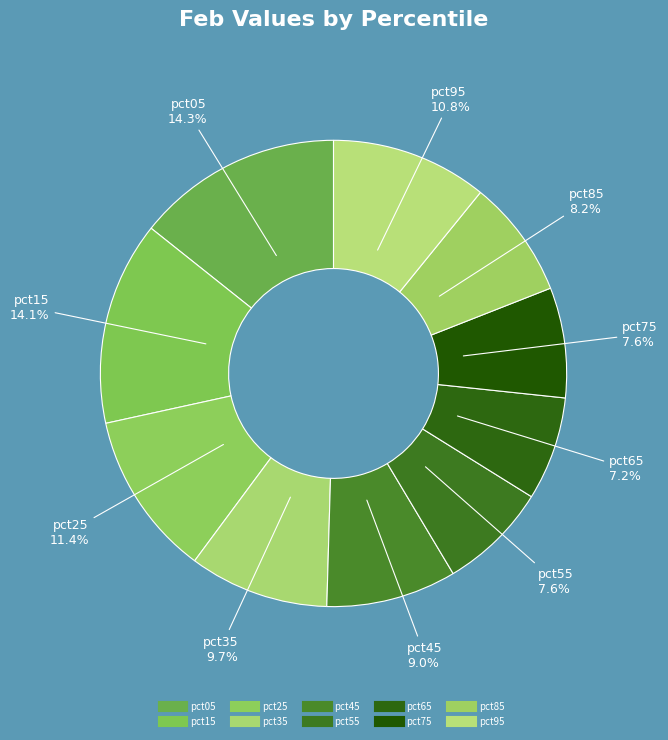

Is there any slice that represents more than half of the pie?

No